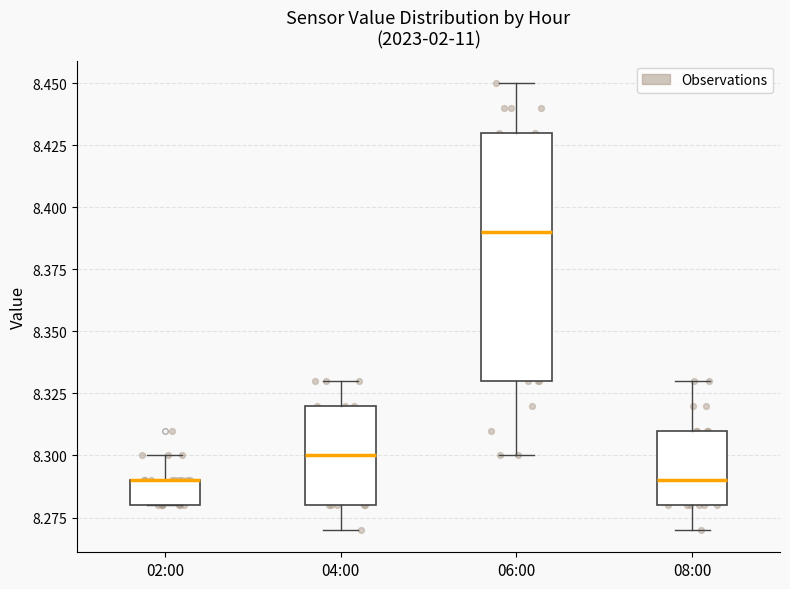

Reading left to right, transcribe this box plot: for each box, give where its median line is, the range the box spans, and where its two whiskers end, as read against the y-axis. The values are not printed on the chart, so give them approximately, as read against the axis.

02:00: median 8.29 (drawn on the box's upper edge), box 8.28 to 8.29, whiskers 8.28 to 8.30
04:00: median 8.30, box 8.28 to 8.32, whiskers 8.27 to 8.33
06:00: median 8.39, box 8.33 to 8.43, whiskers 8.30 to 8.45
08:00: median 8.29, box 8.28 to 8.31, whiskers 8.27 to 8.33